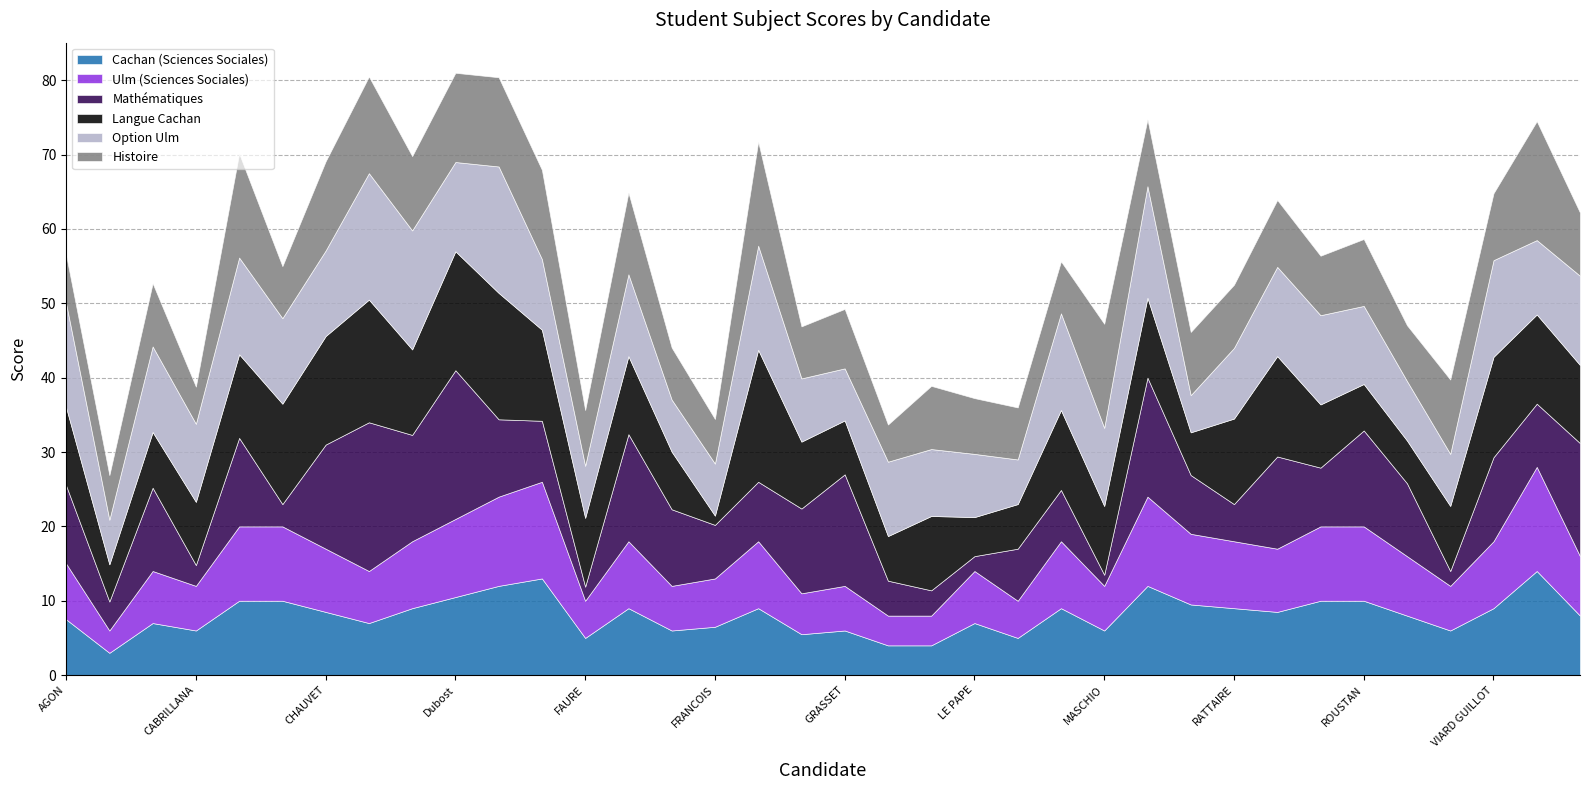

Between CHAREYRON and RETHOUZE, which series saw the biggest shift?

Langue Cachan